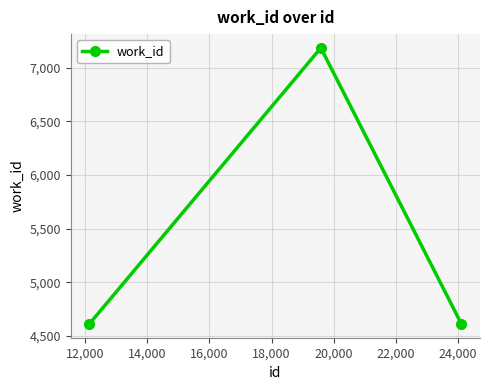

What is the difference between the maximum and minimum values?

2577